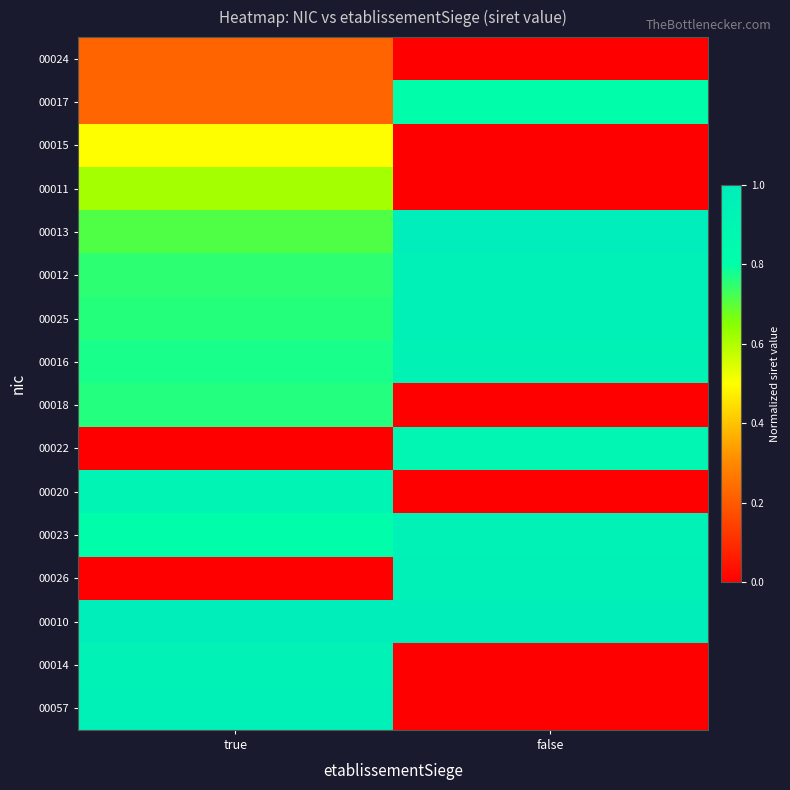

At how many categories does at least one series exceed 0?

2